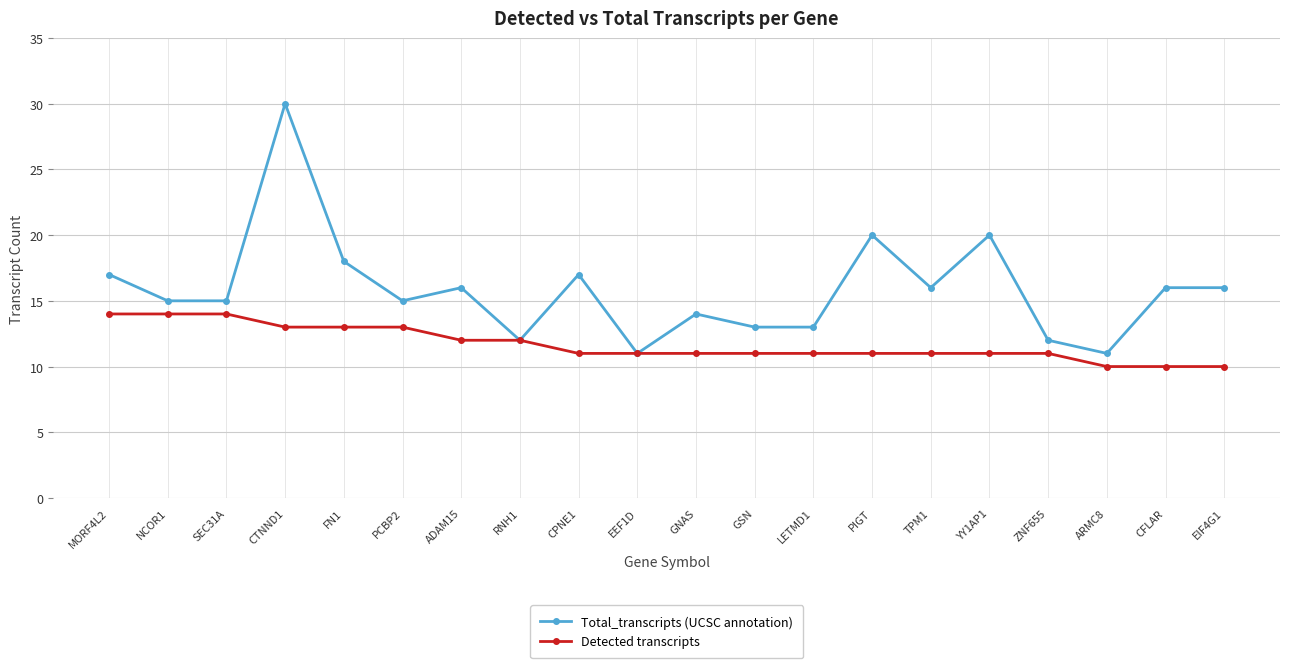

What is the spread (max minus min) of values at PIGT?

9